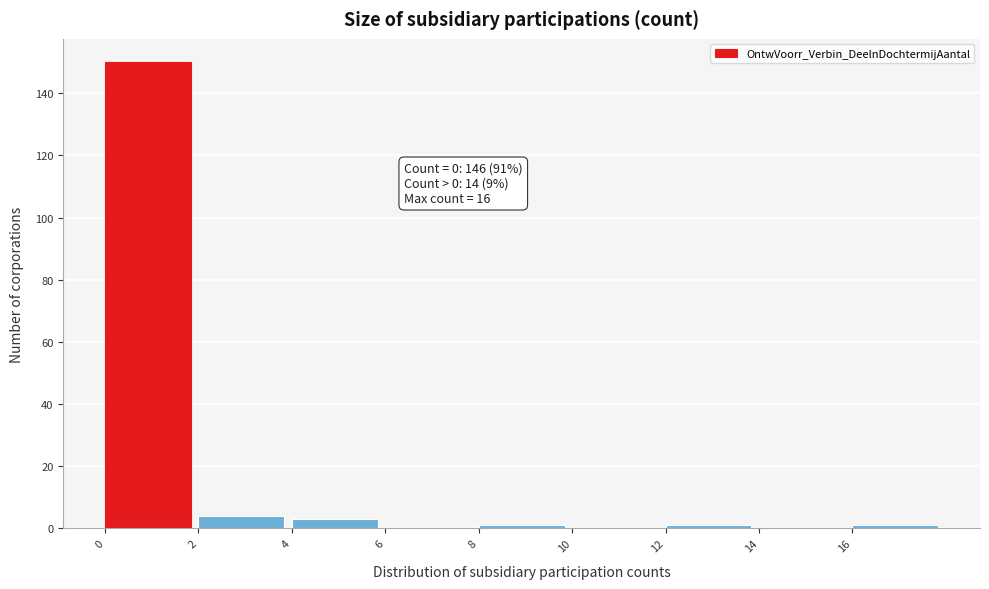

Which range on the x-axis has the tallest bar?

0 to 2